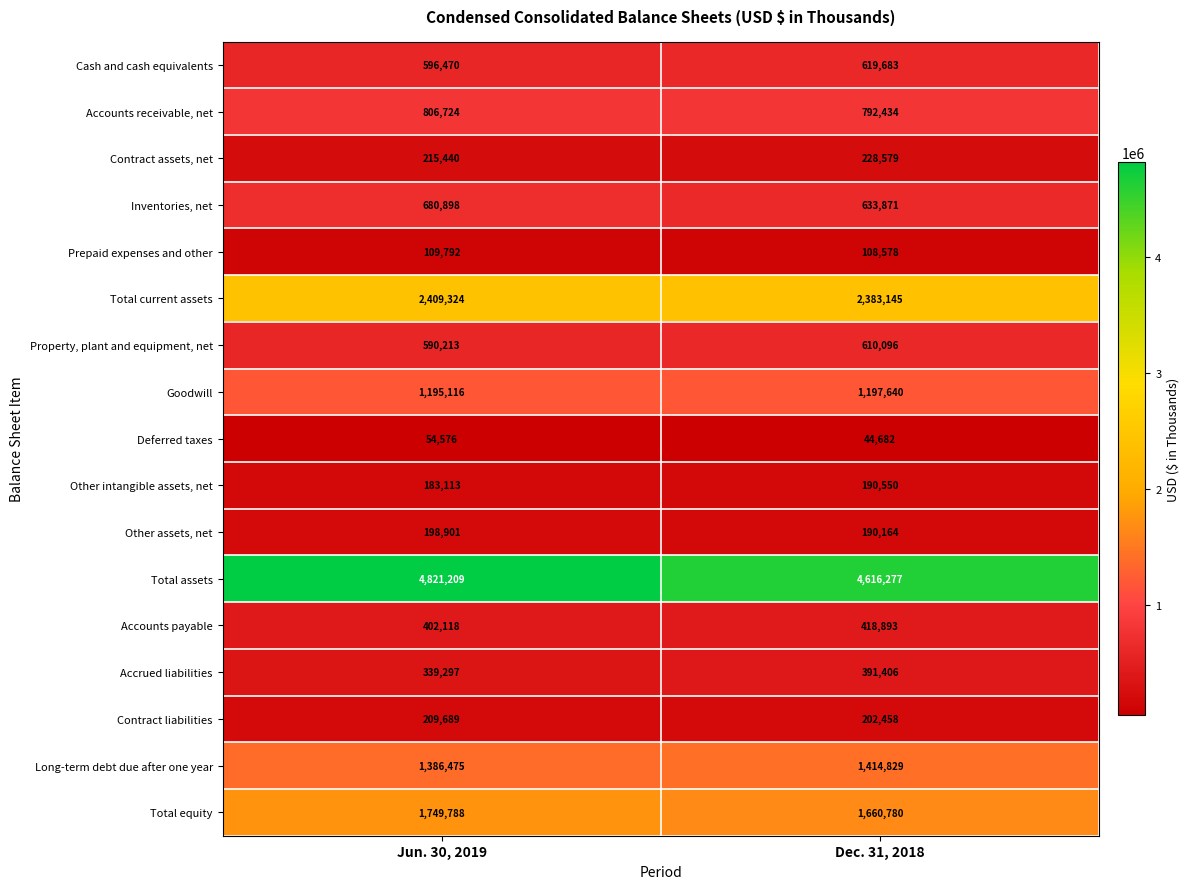

What is the difference between the Other assets, net values at Dec. 31, 2018 and Jun. 30, 2019?

8737